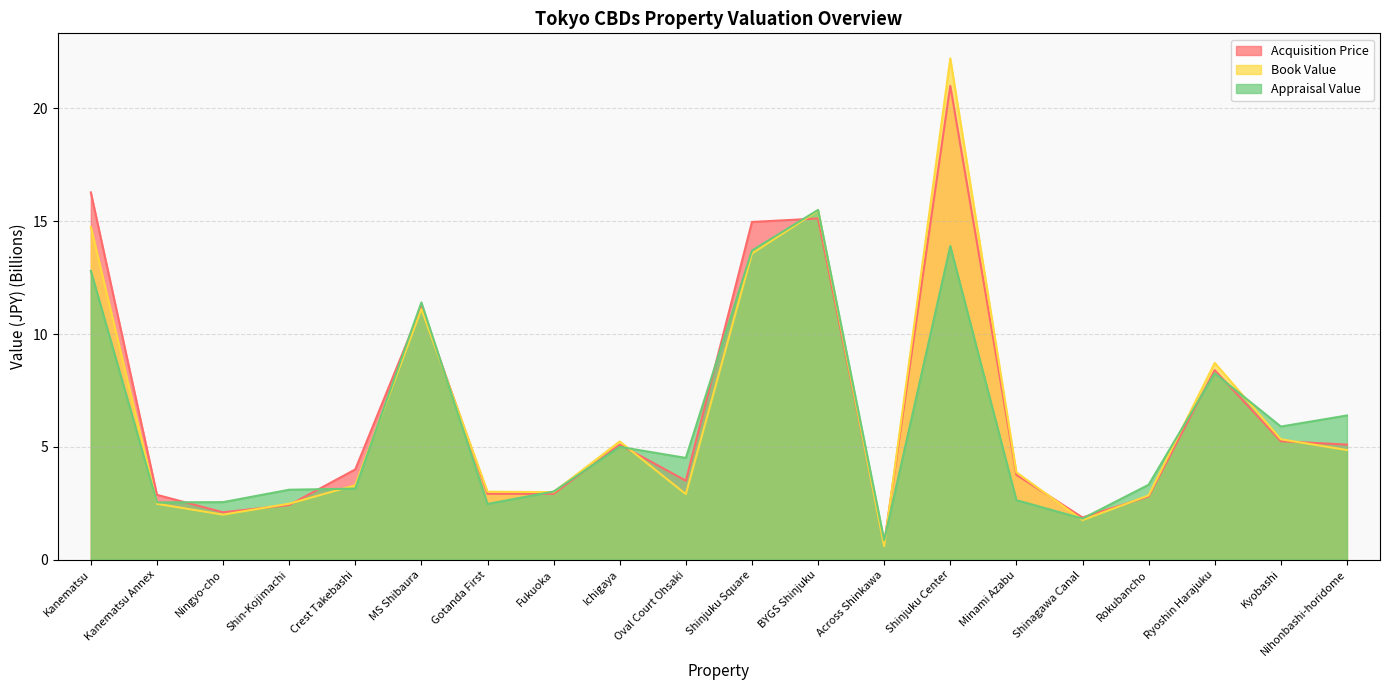

Which series has the largest total across all categories?

Acquisition Price